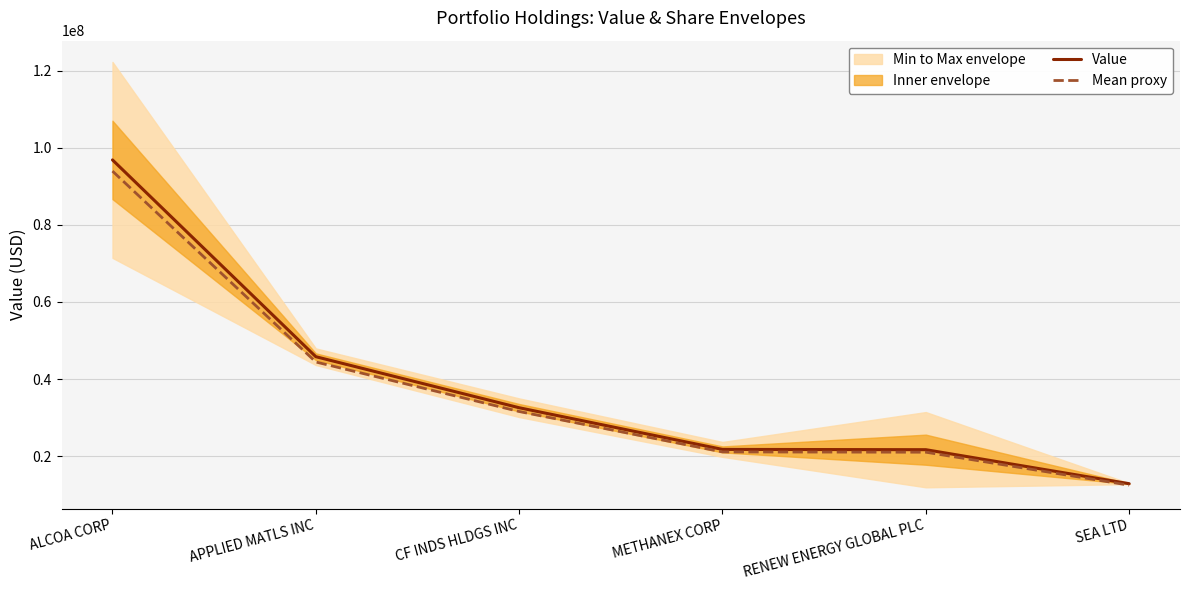

Reading right to left, what are all the values shown in this chart?

Value: 12863000	21680000	21752000	32559000	45792000	96818000
Mean proxy: 12477110	21029600	21099440	31582230	44418240	93913460